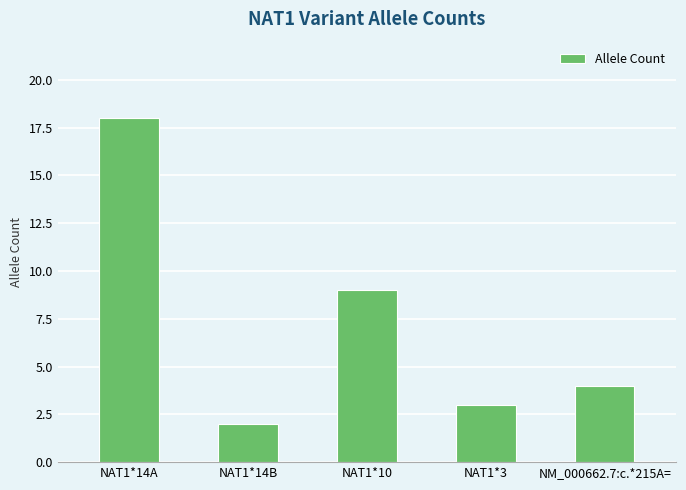

At which category does the chart reach its peak across all series?

NAT1*14A